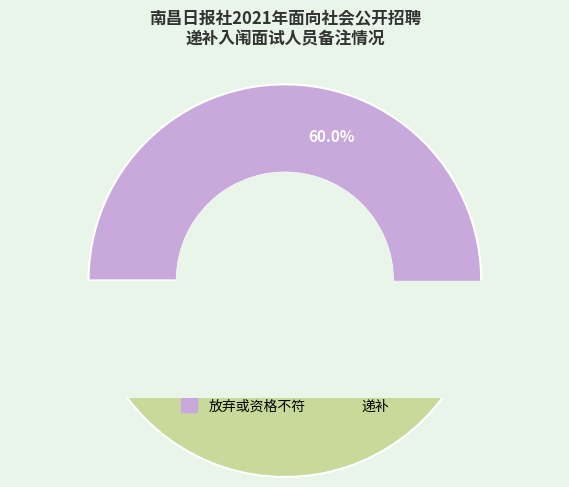

Is it true that 放弃或资格不符 is 69% of the pie?

False